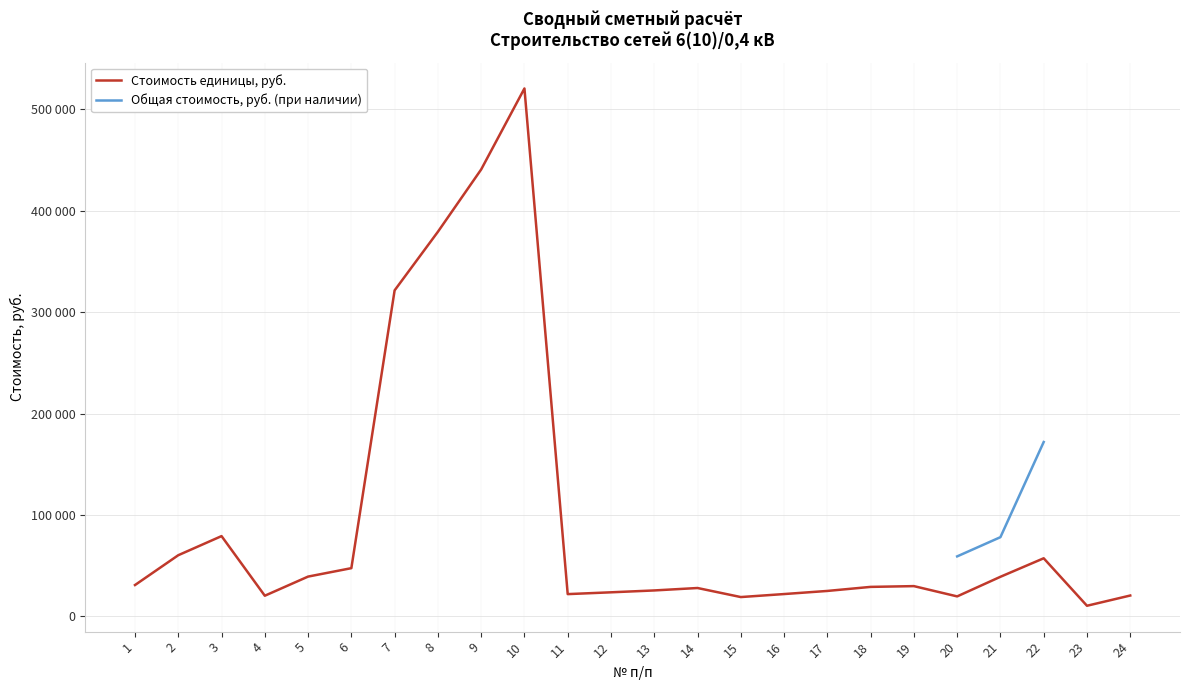

Which category has the lowest value across all series?

23